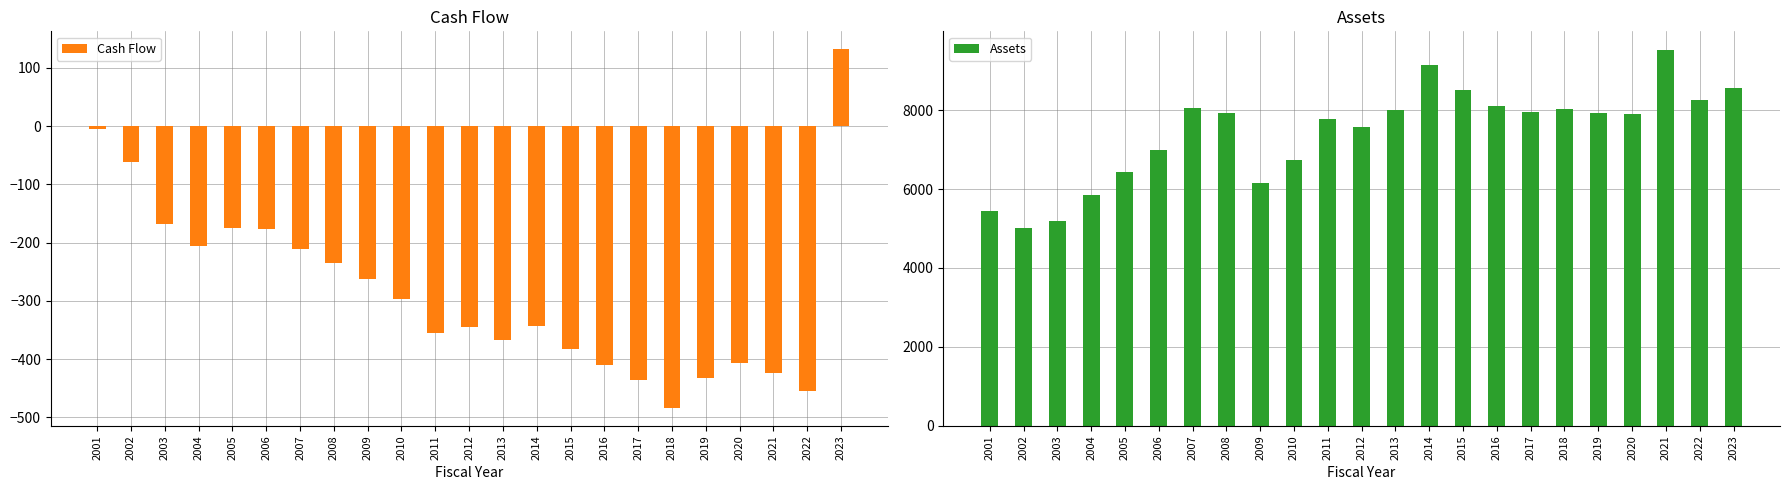

What is the minimum value for Assets?

5024.5